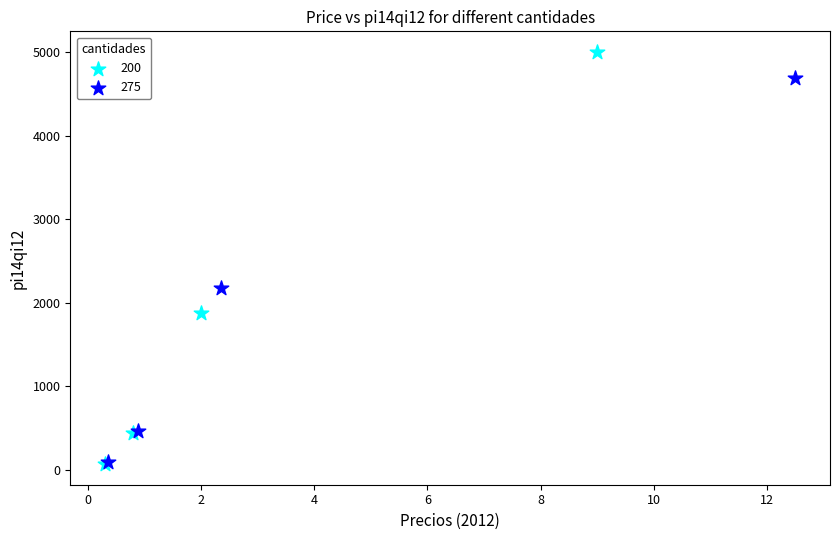

Which series reaches the maximum Y coordinate?

200